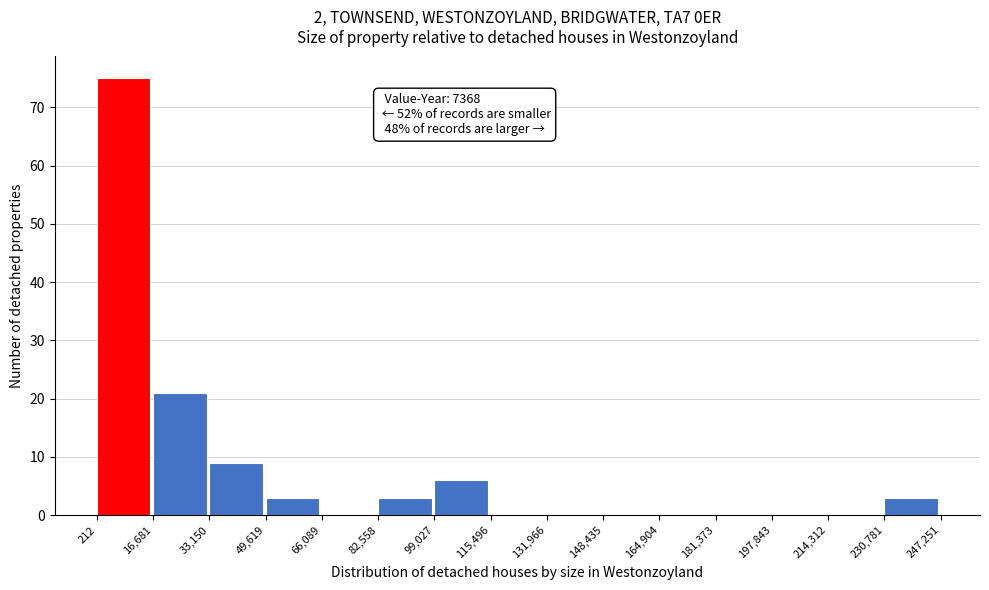

Which range on the x-axis has the tallest bar?

212 to 16,681